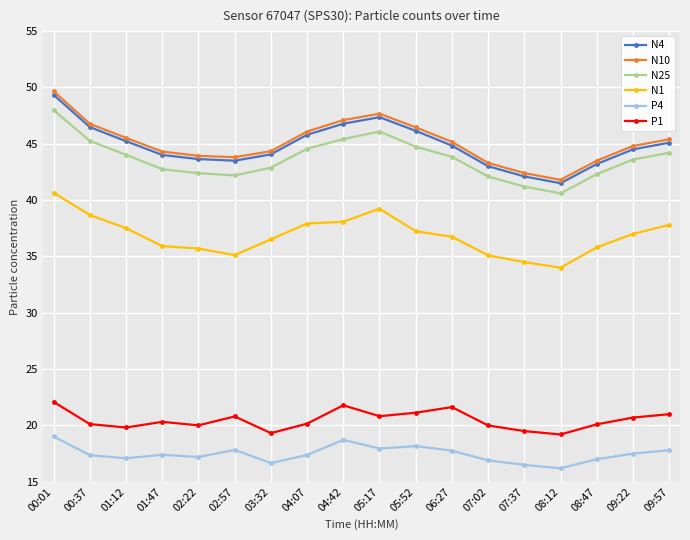

What is the difference between the P1 values at 07:37 and 09:57?

1.5